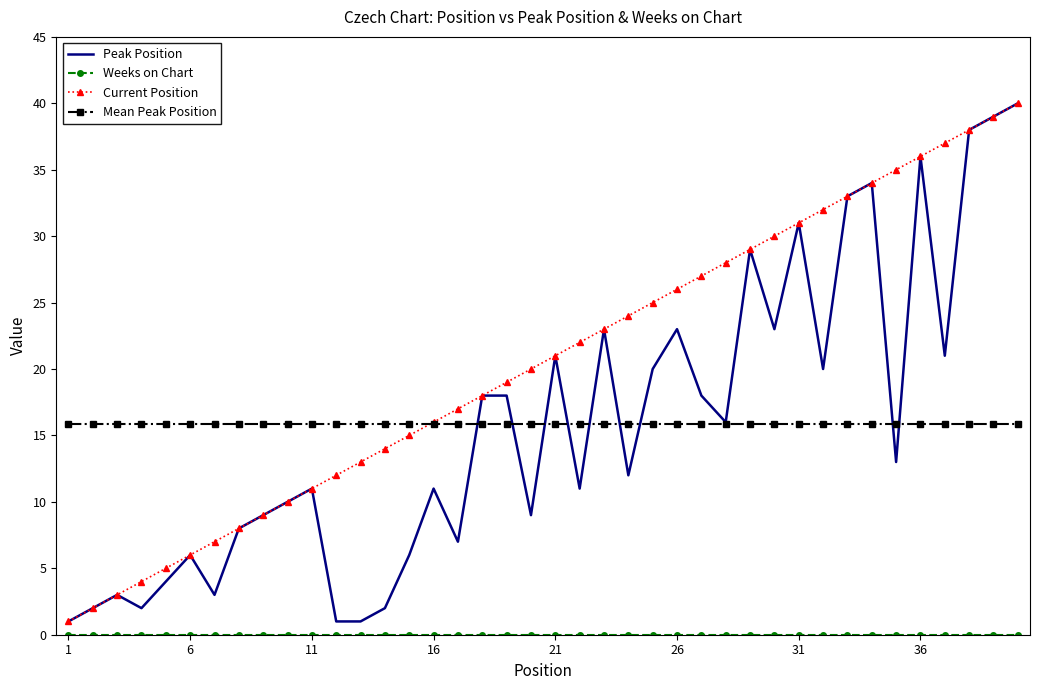

What is the lowest value of the Peak Position series?

1.0